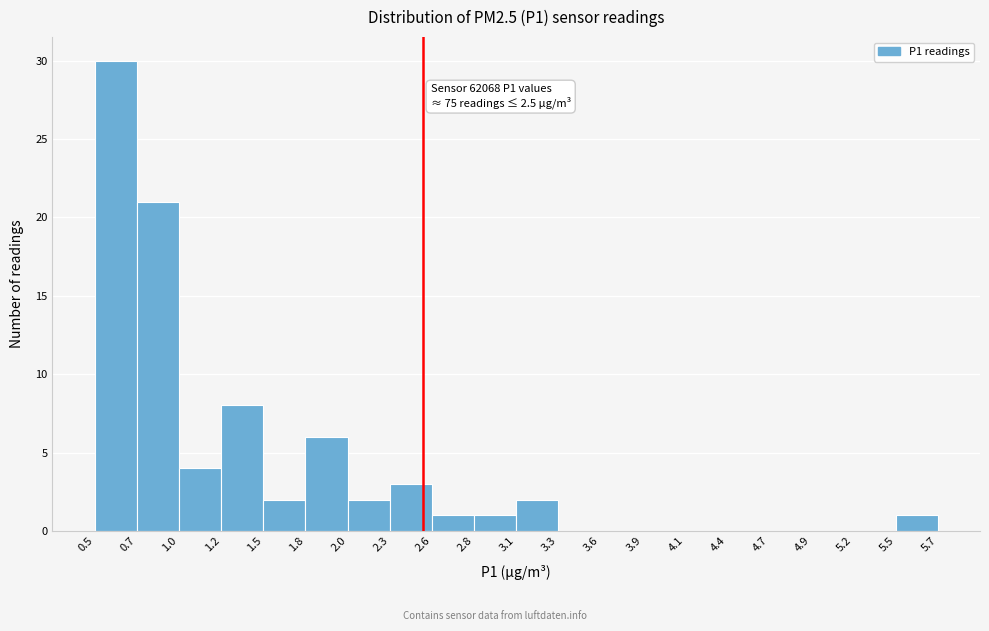

Over which range of the x-axis is the bar tallest?

0.5 to 0.7